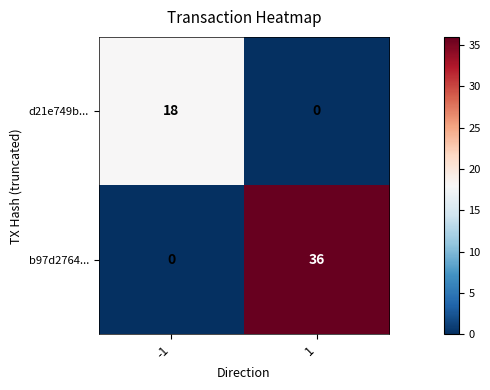

What is the spread (max minus min) of values at -1?

18